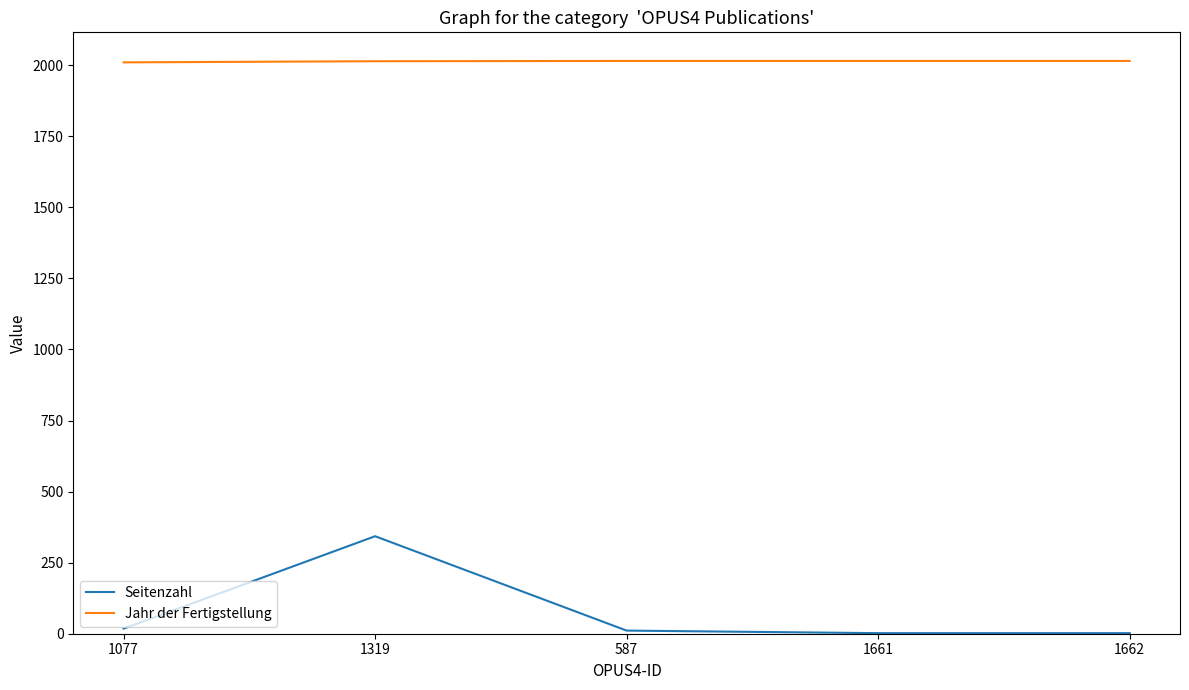

At which category does Seitenzahl reach its first local peak?

1319